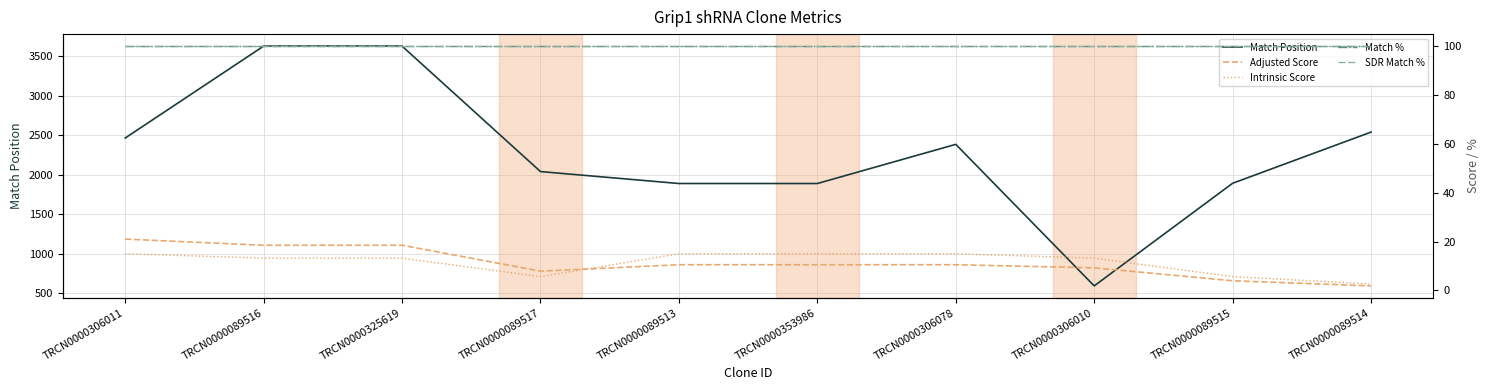

True or false: SDR Match % has more than 2 interior local peaks.

False